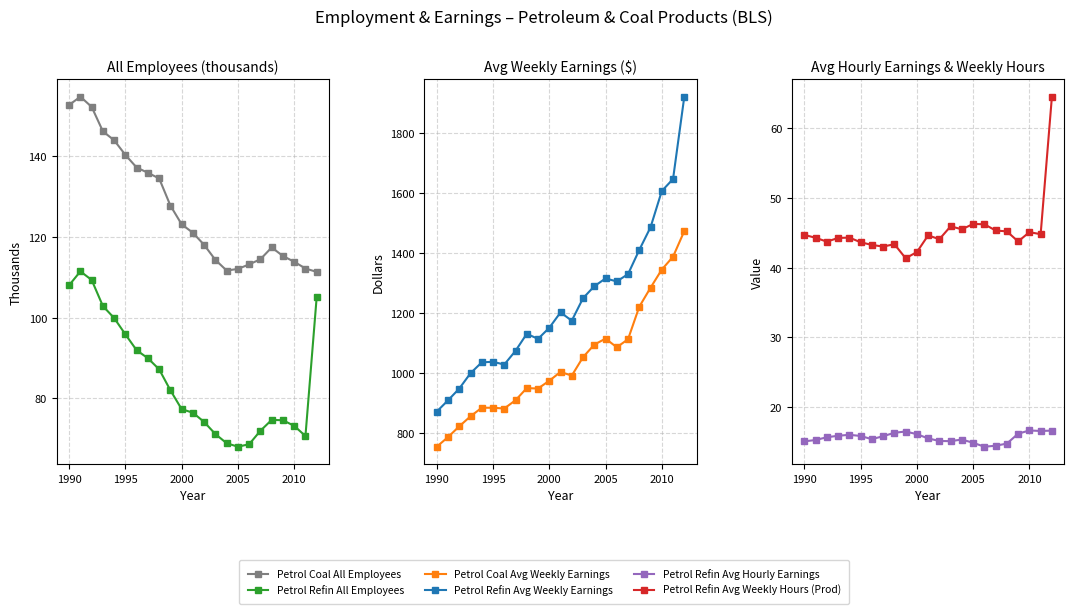

What is the minimum value shown in the chart?

14.3